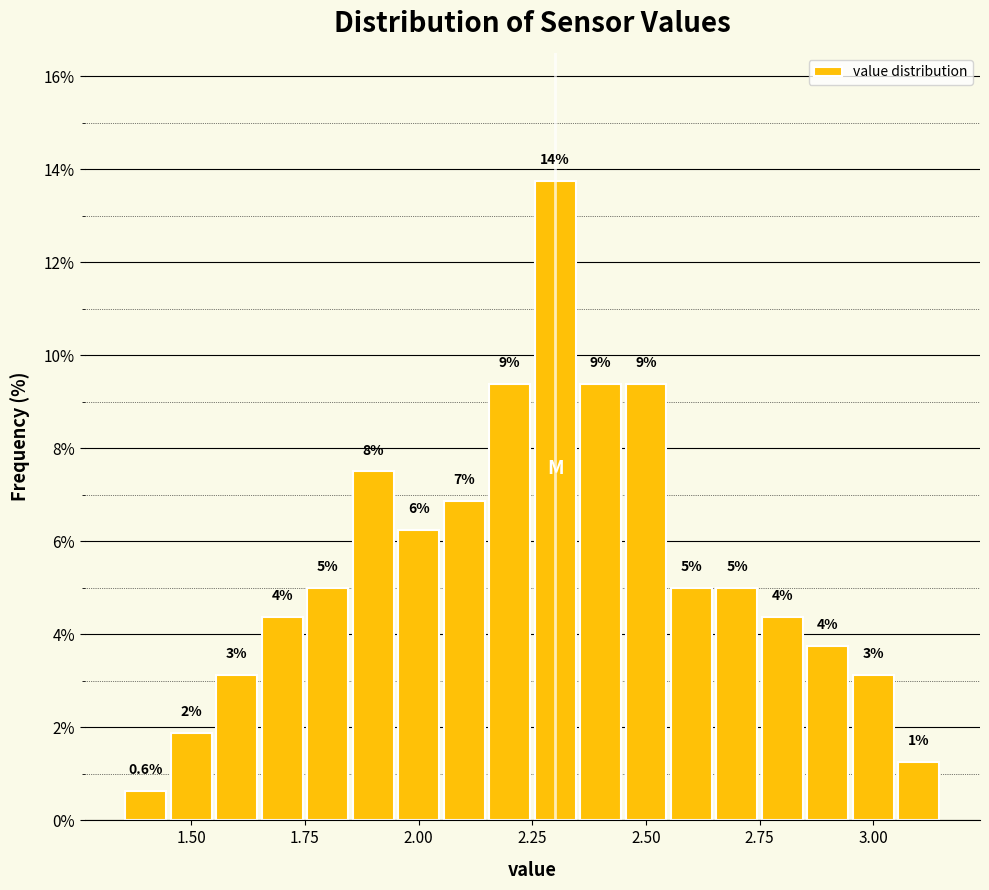

Read against the x-axis, roughly where is the centre of the tallest bar?

2.30